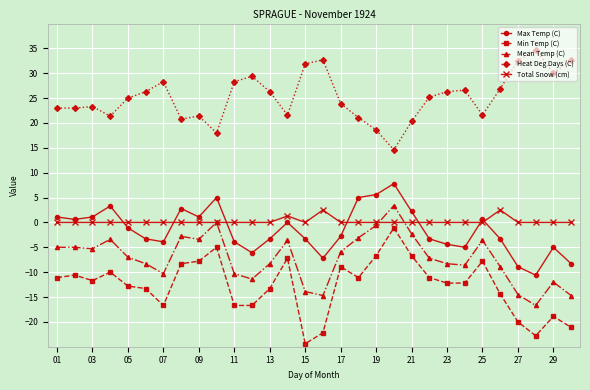

True or false: Min Temp (C) and Total Snow (cm) intersect in this chart.

False